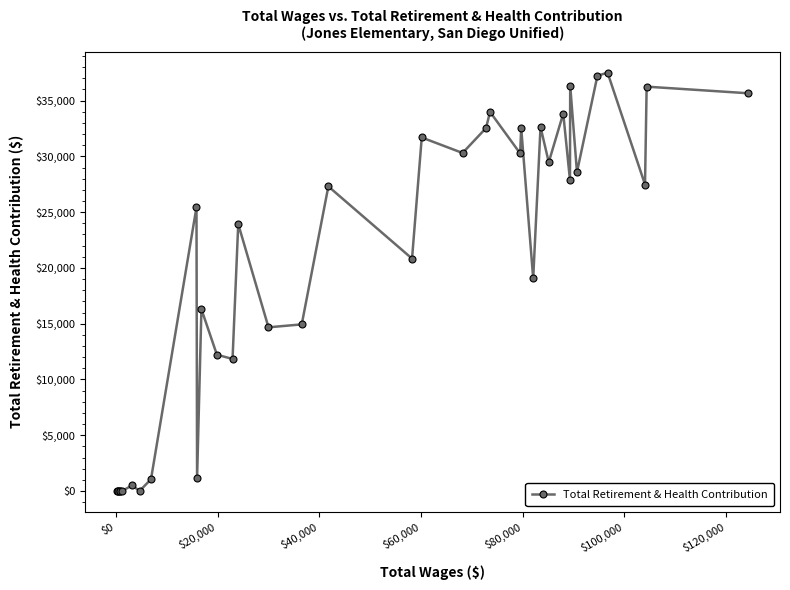

True or false: the data has more than 1 interior local peaks.

True